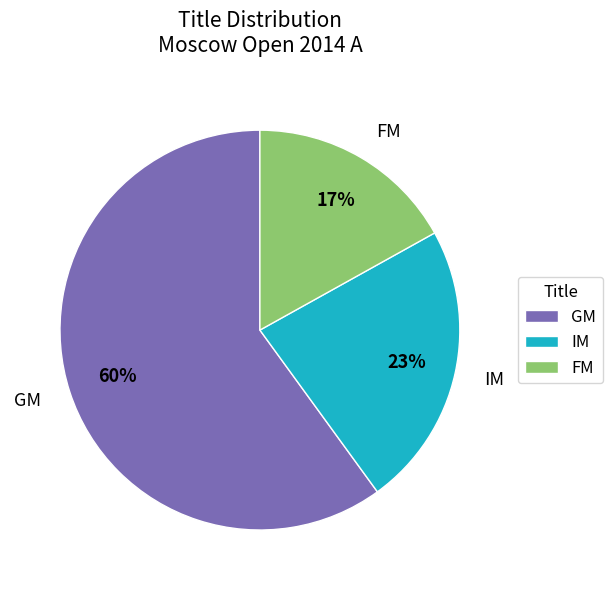

To the nearest percent, what is the difference between the IM and GM slice percentages?

37%